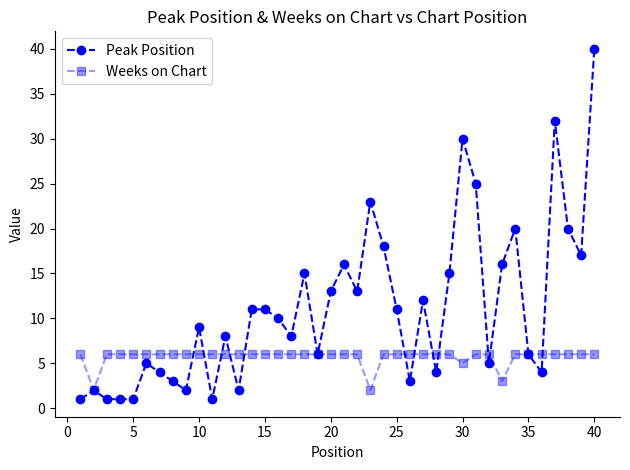

What is the sum of all Weeks on Chart values?

228